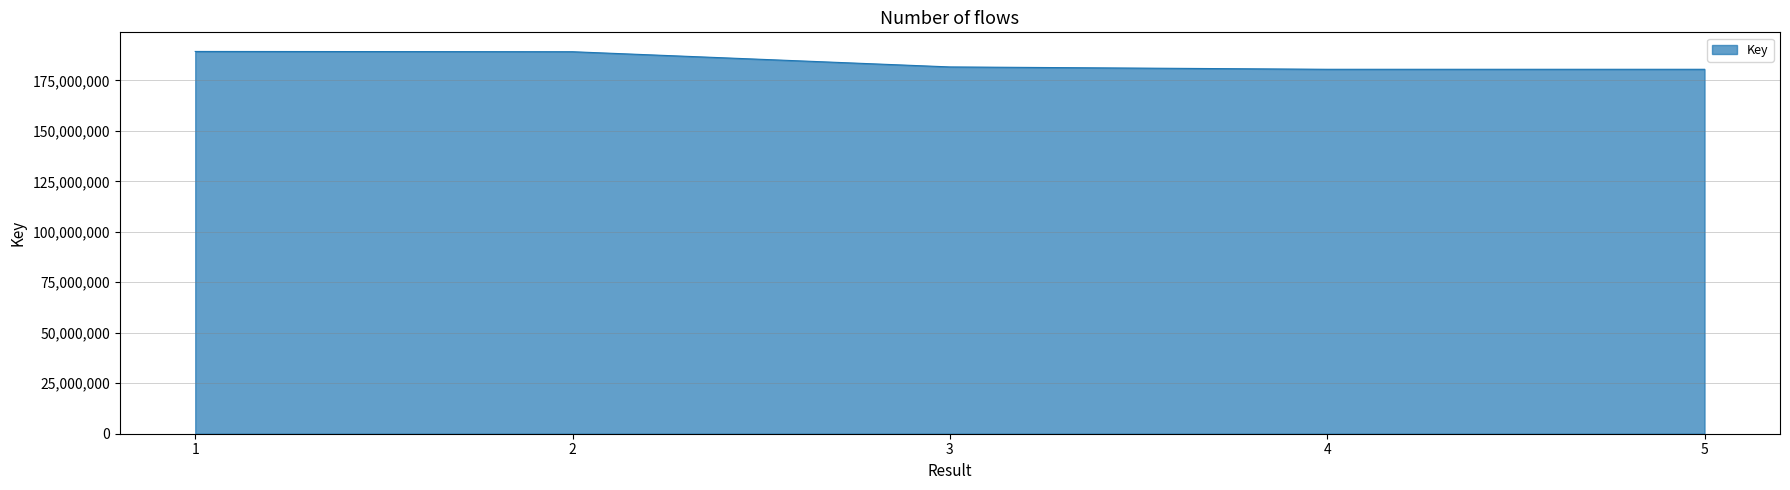

What is the change in value from 2 to 4?

-8695943